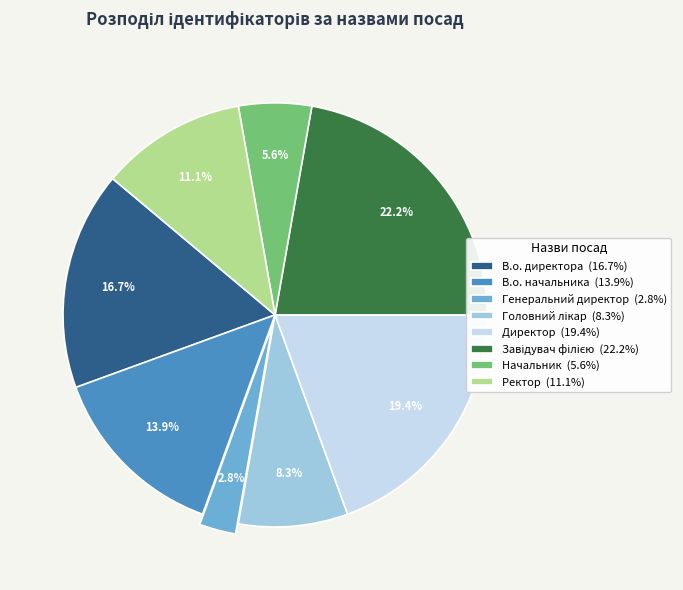

What is the total percentage of Ректор (11.1%) and В.о. начальника (13.9%)?

25.0%